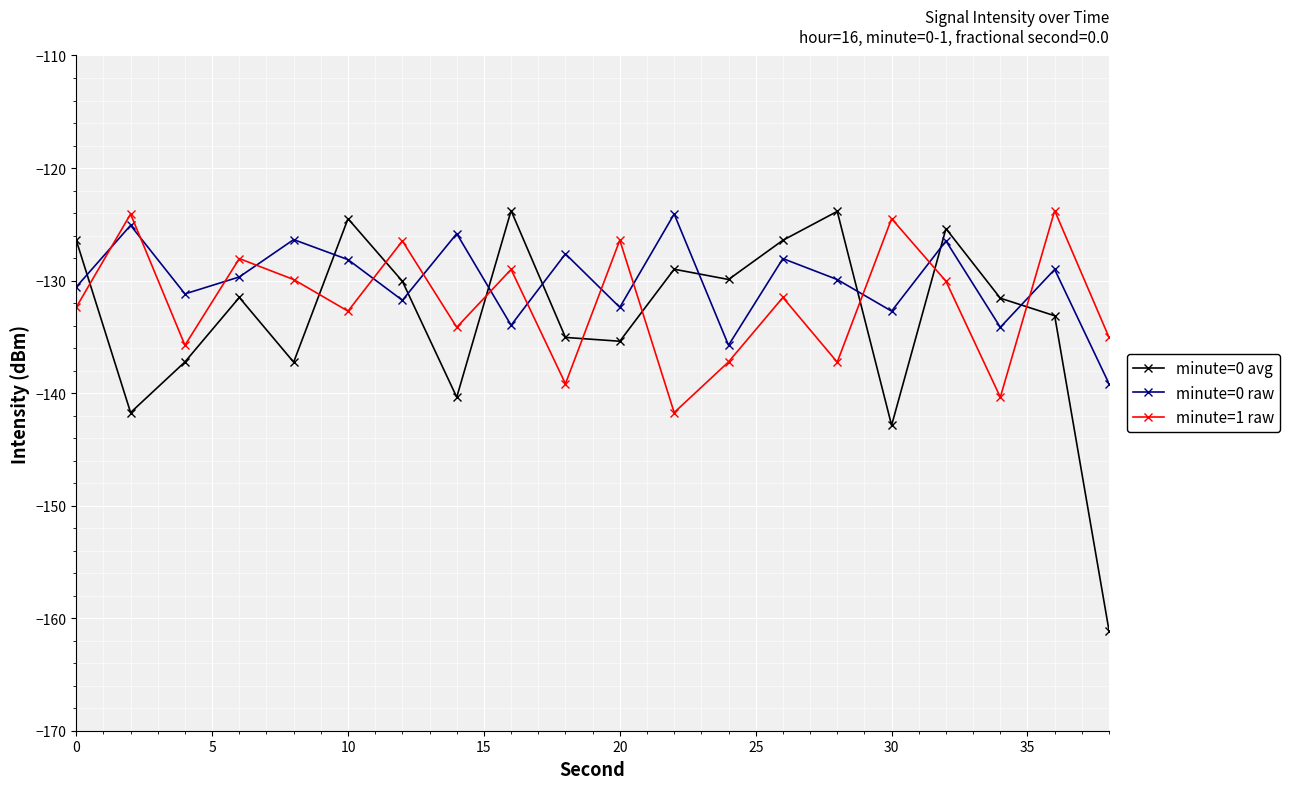

True or false: minute=1 raw has more than 1 points higher than both neighbors.

True